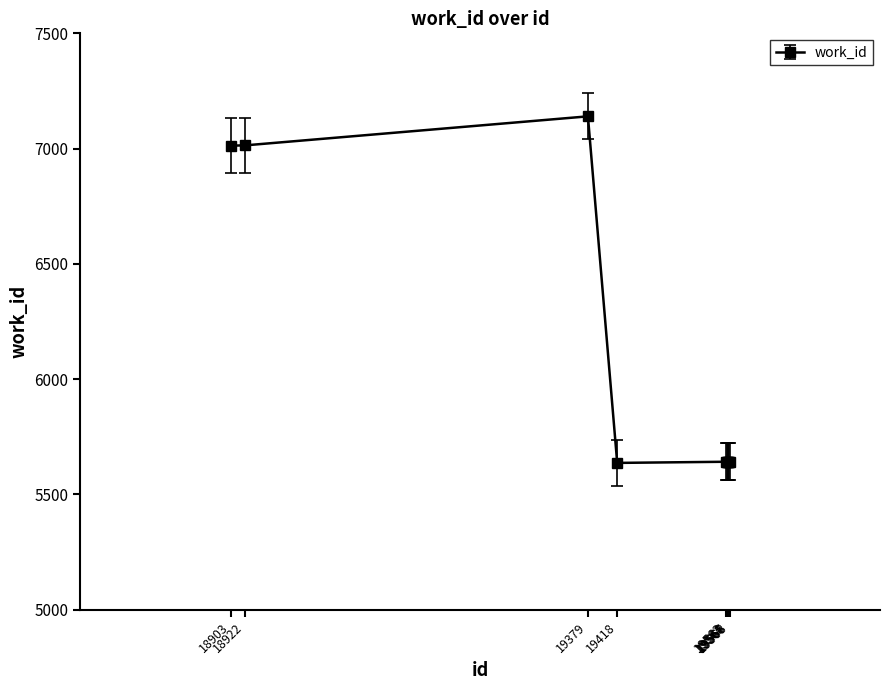

What is the average value?

6066